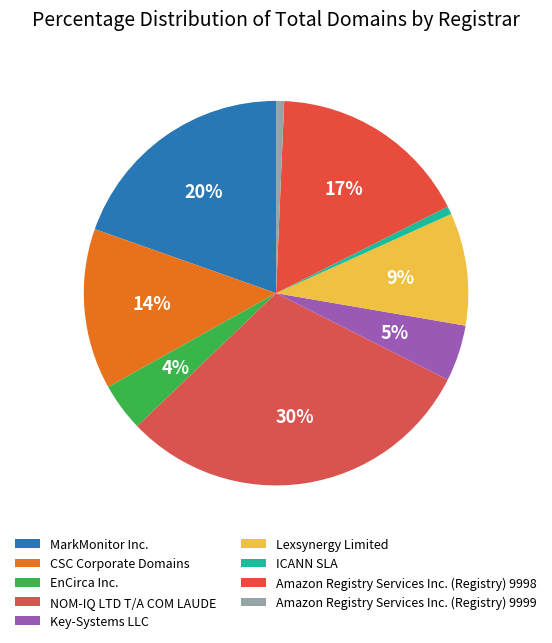

Does any single category account for the majority?

No